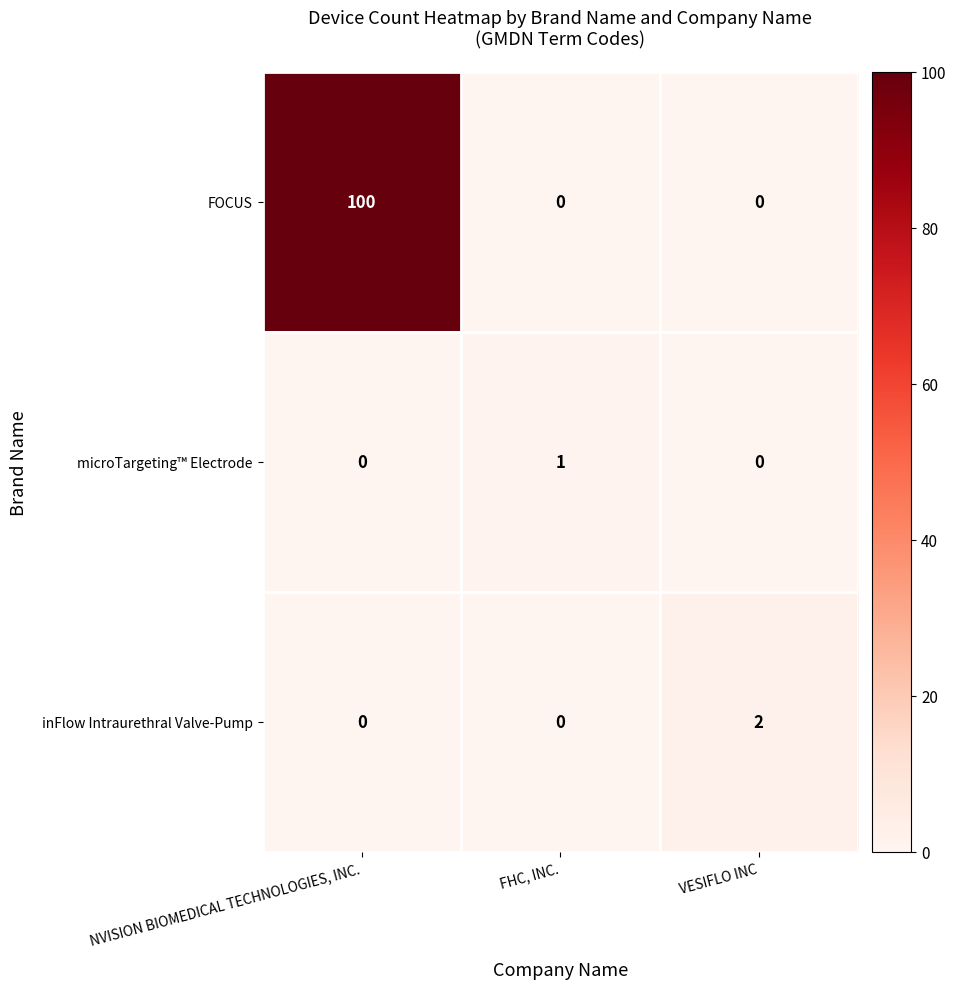

What is the maximum value for FOCUS?

100